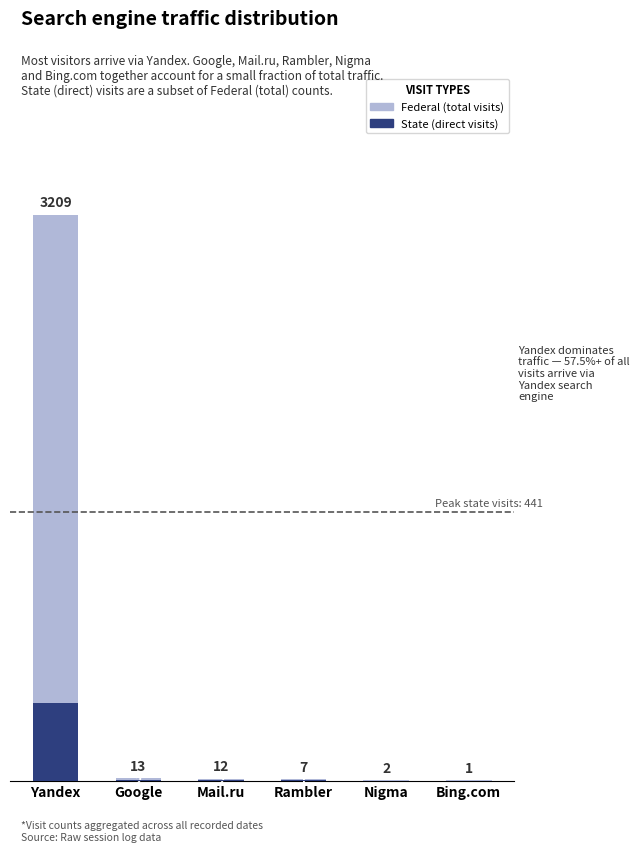

Reading left to right, list all the values displayed in this chart.

Federal (total visits): Yandex=3209	Google=13	Mail.ru=12	Rambler=7	Nigma=2	Bing.com=1
State (direct visits): Yandex=441	Google=2	Mail.ru=2	Rambler=1	Nigma=0	Bing.com=0